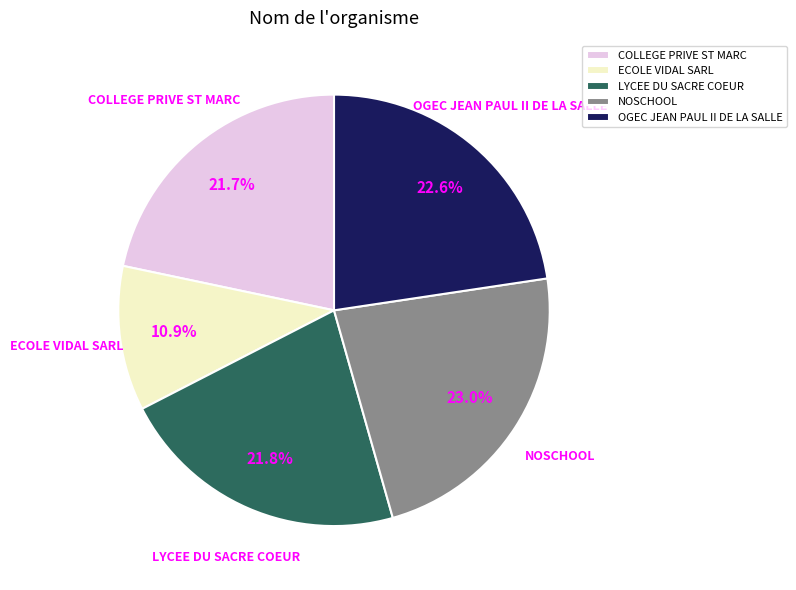

To the nearest percent, what is the combined percentage of NOSCHOOL and LYCEE DU SACRE COEUR?

45%